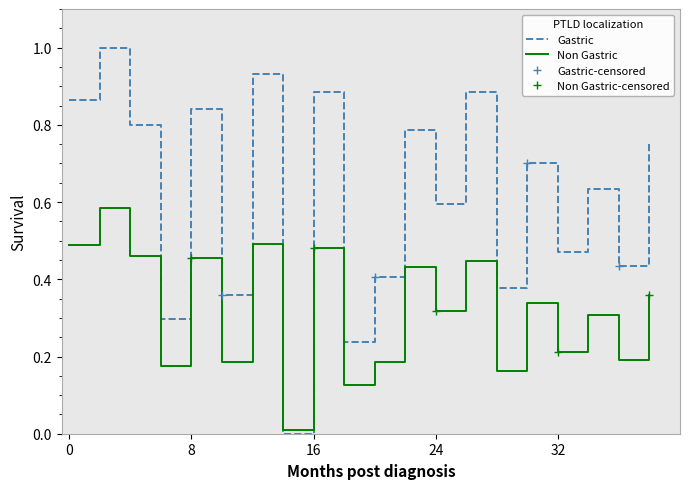

Reading right to left, list all the values displayed in this chart.

0.8	0.4	0.6	0.5	0.7	0.4	0.9	0.6	0.8	0.4	0.2	0.9	0.0	0.9	0.4	0.8	0.3	0.8	1.0	0.9